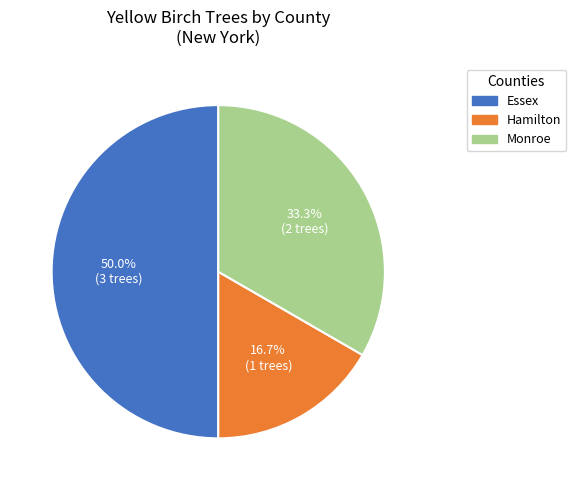

How many segments does this pie chart have?

3